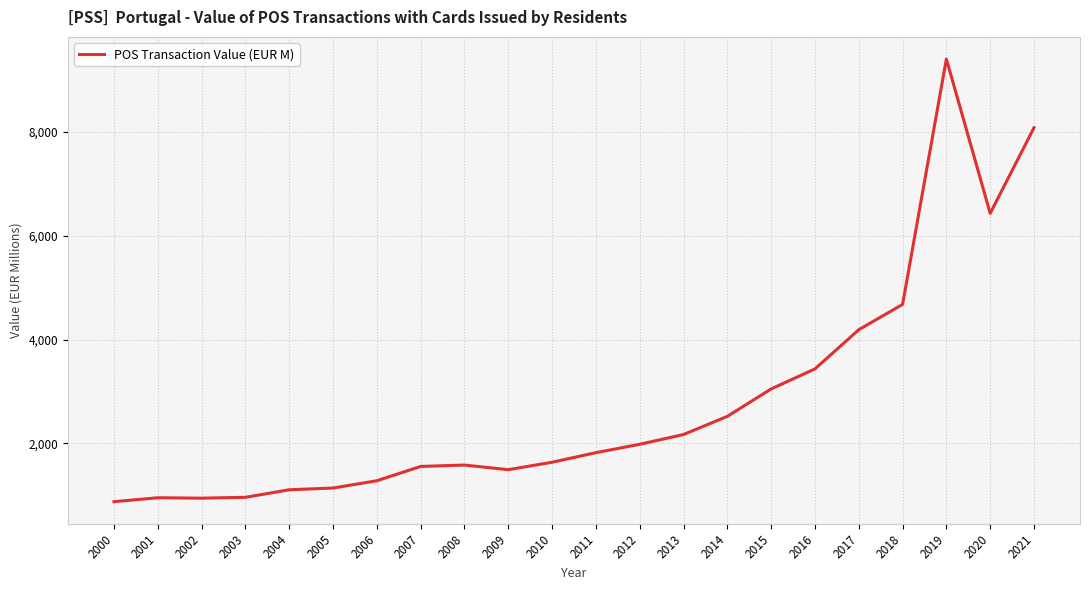

Is it true that the value at 2004 is 1104.1?

True